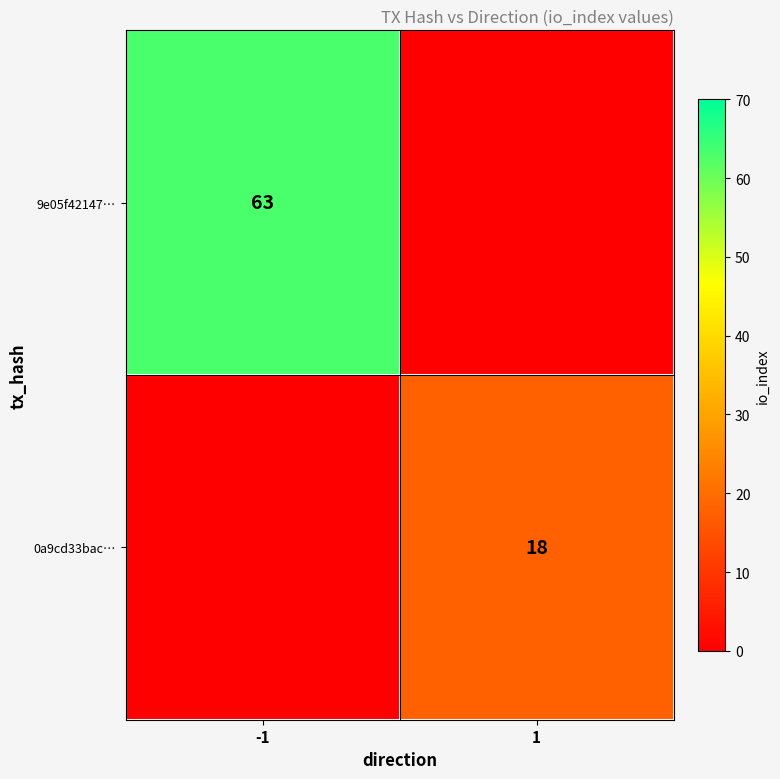

Is it true that 9e05f42147… equals 37 at -1?

False